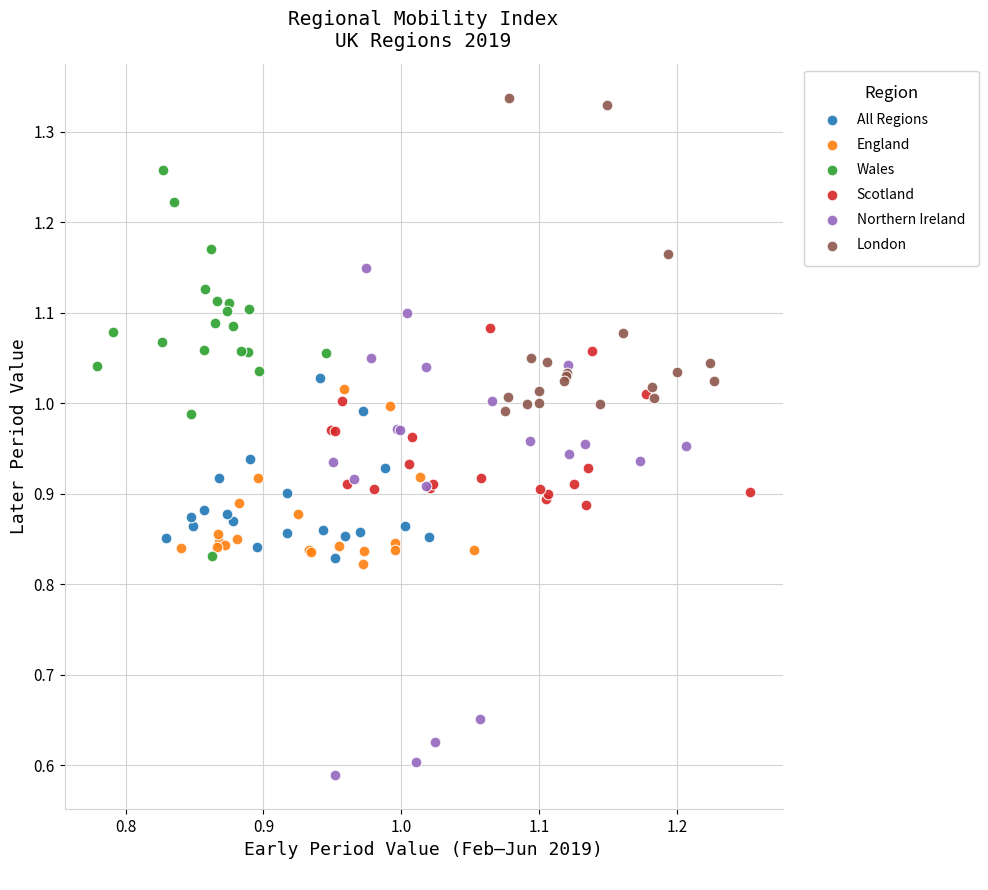

Which series reaches the maximum Y coordinate?

London